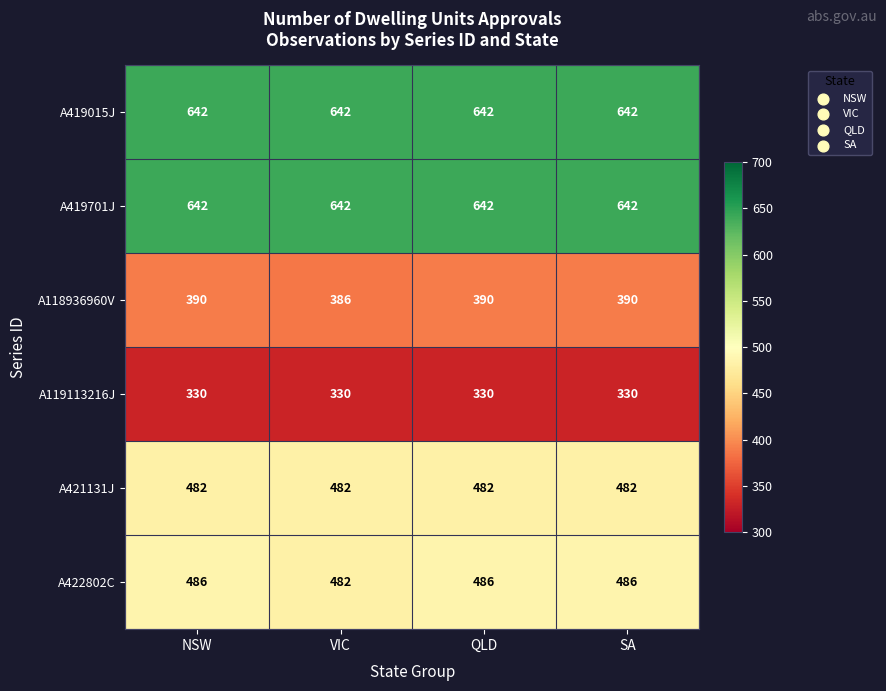

What is the approximate value of A421131J at NSW?

482